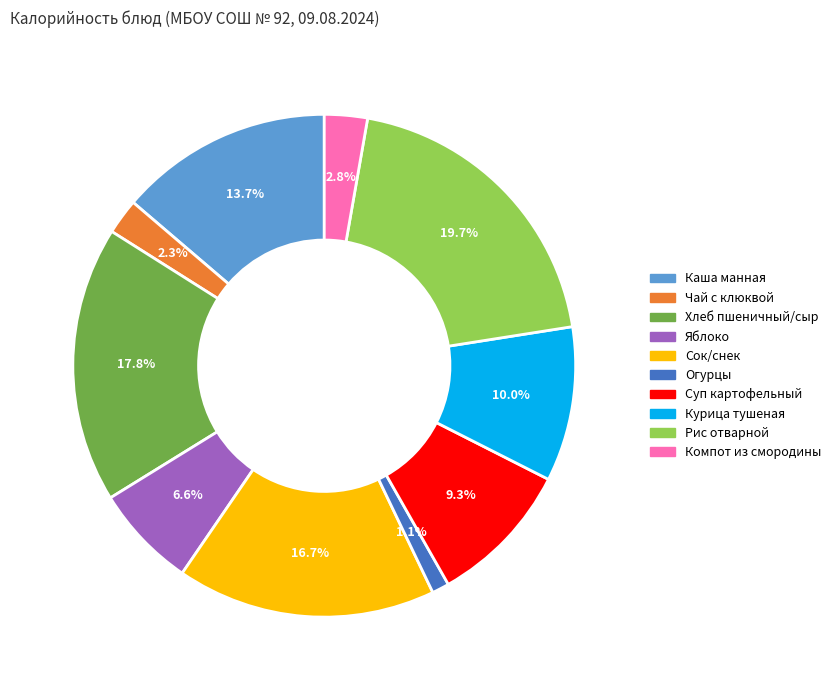

What portion of the pie excludes Чай с клюквой?

97.7%